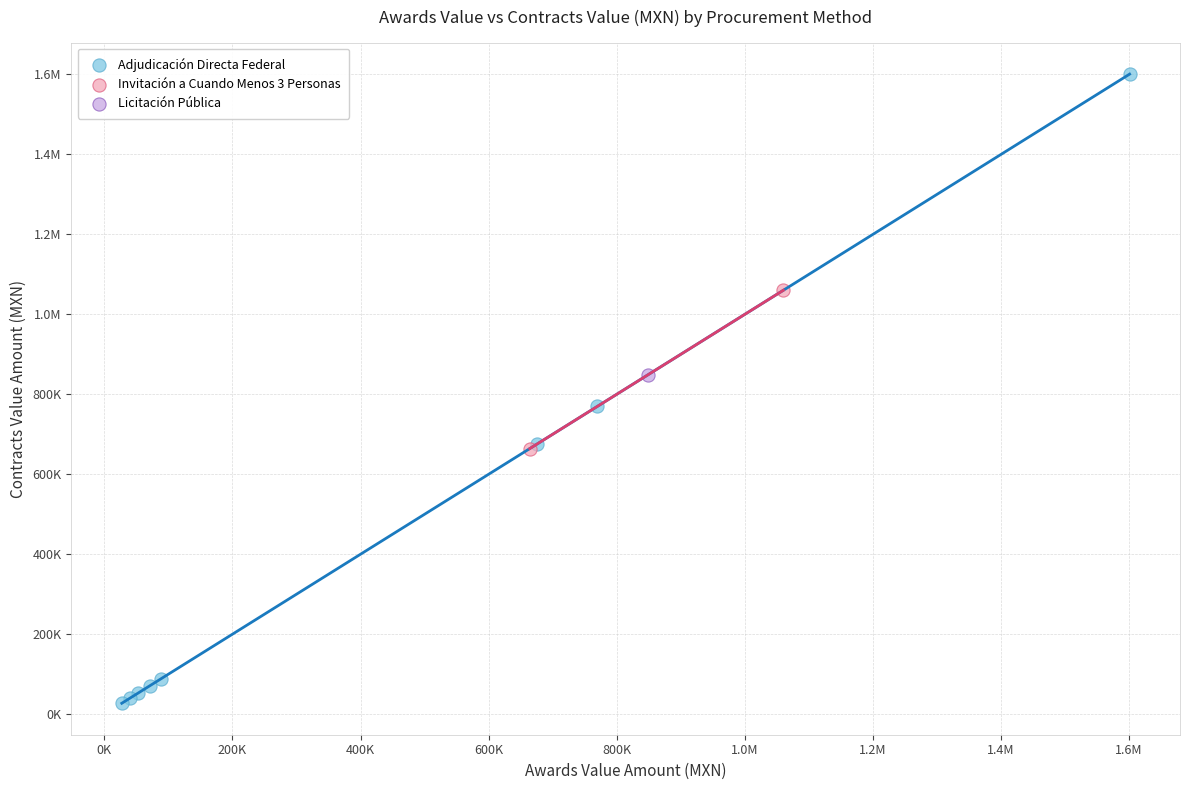

What are all the series names shown in the legend?

Adjudicación Directa Federal, Invitación a Cuando Menos 3 Personas, Licitación Pública